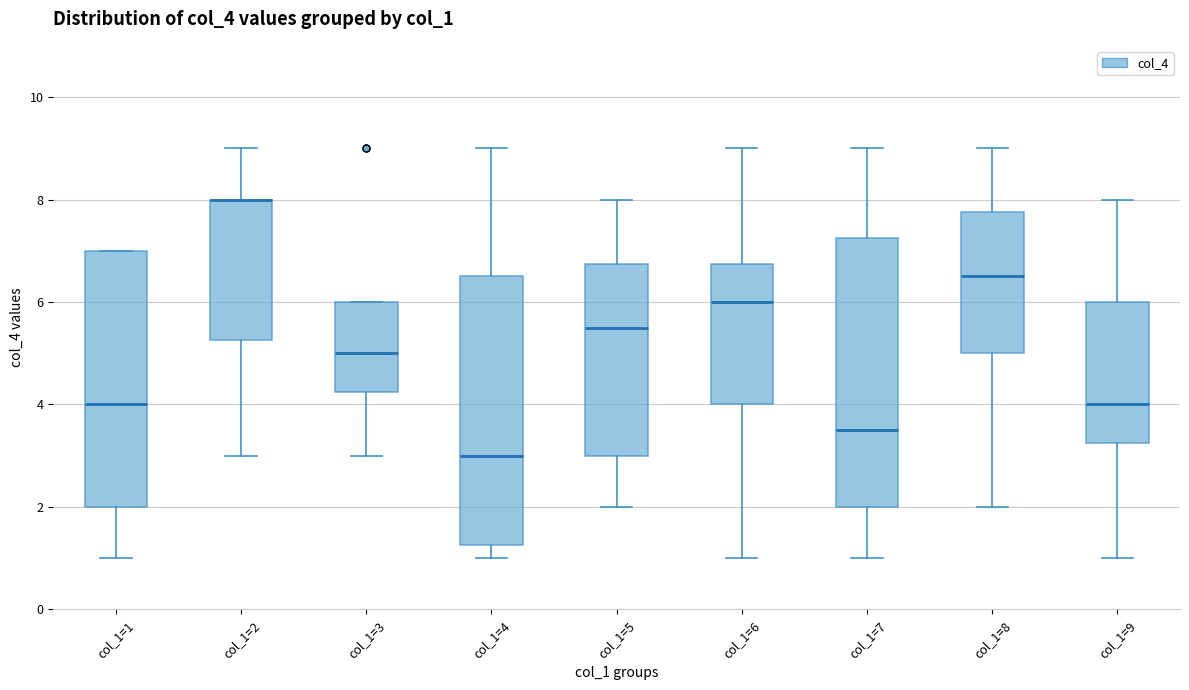

Where is the lower edge of the box for col_1=5 on the y-axis? The values are not printed on the chart, so give them approximately, as read against the axis.

3.0